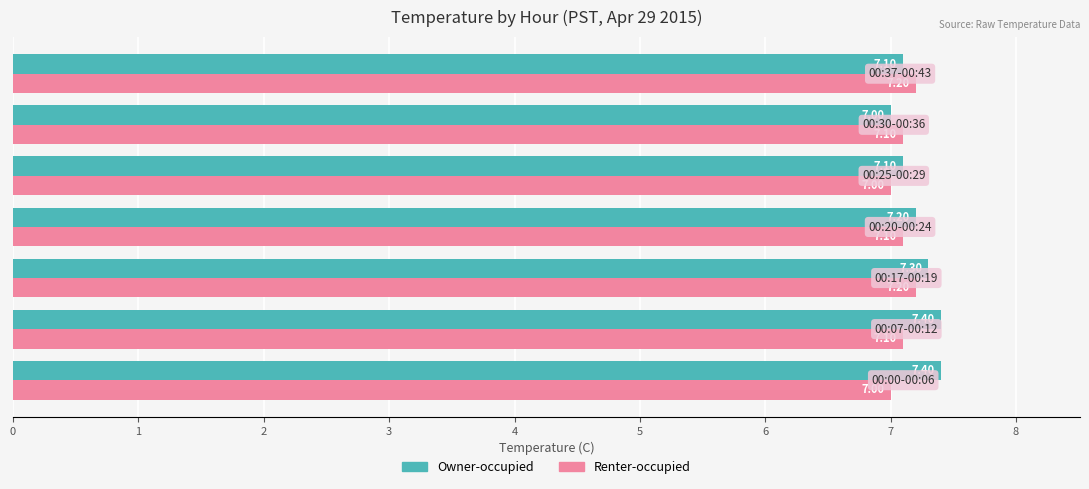

Which series has the largest total across all categories?

Owner-occupied